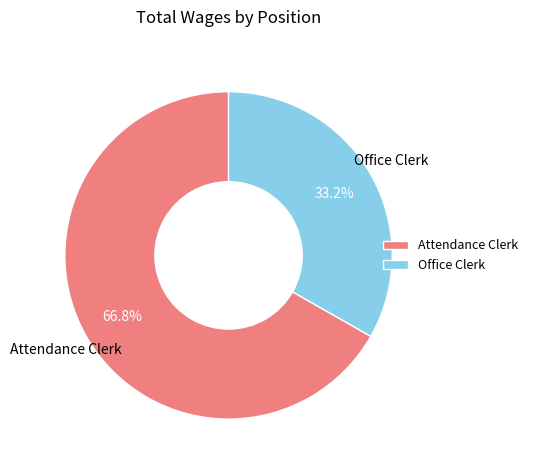

The Office Clerk slice represents 41% of the pie. True or false?

False